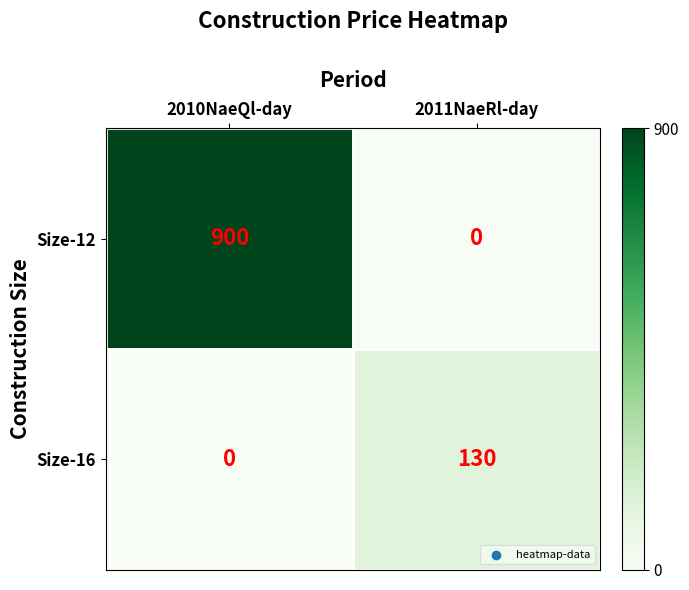

At 2011NaeRl-day, list the series in order from smallest to largest.

Size-12, Size-16